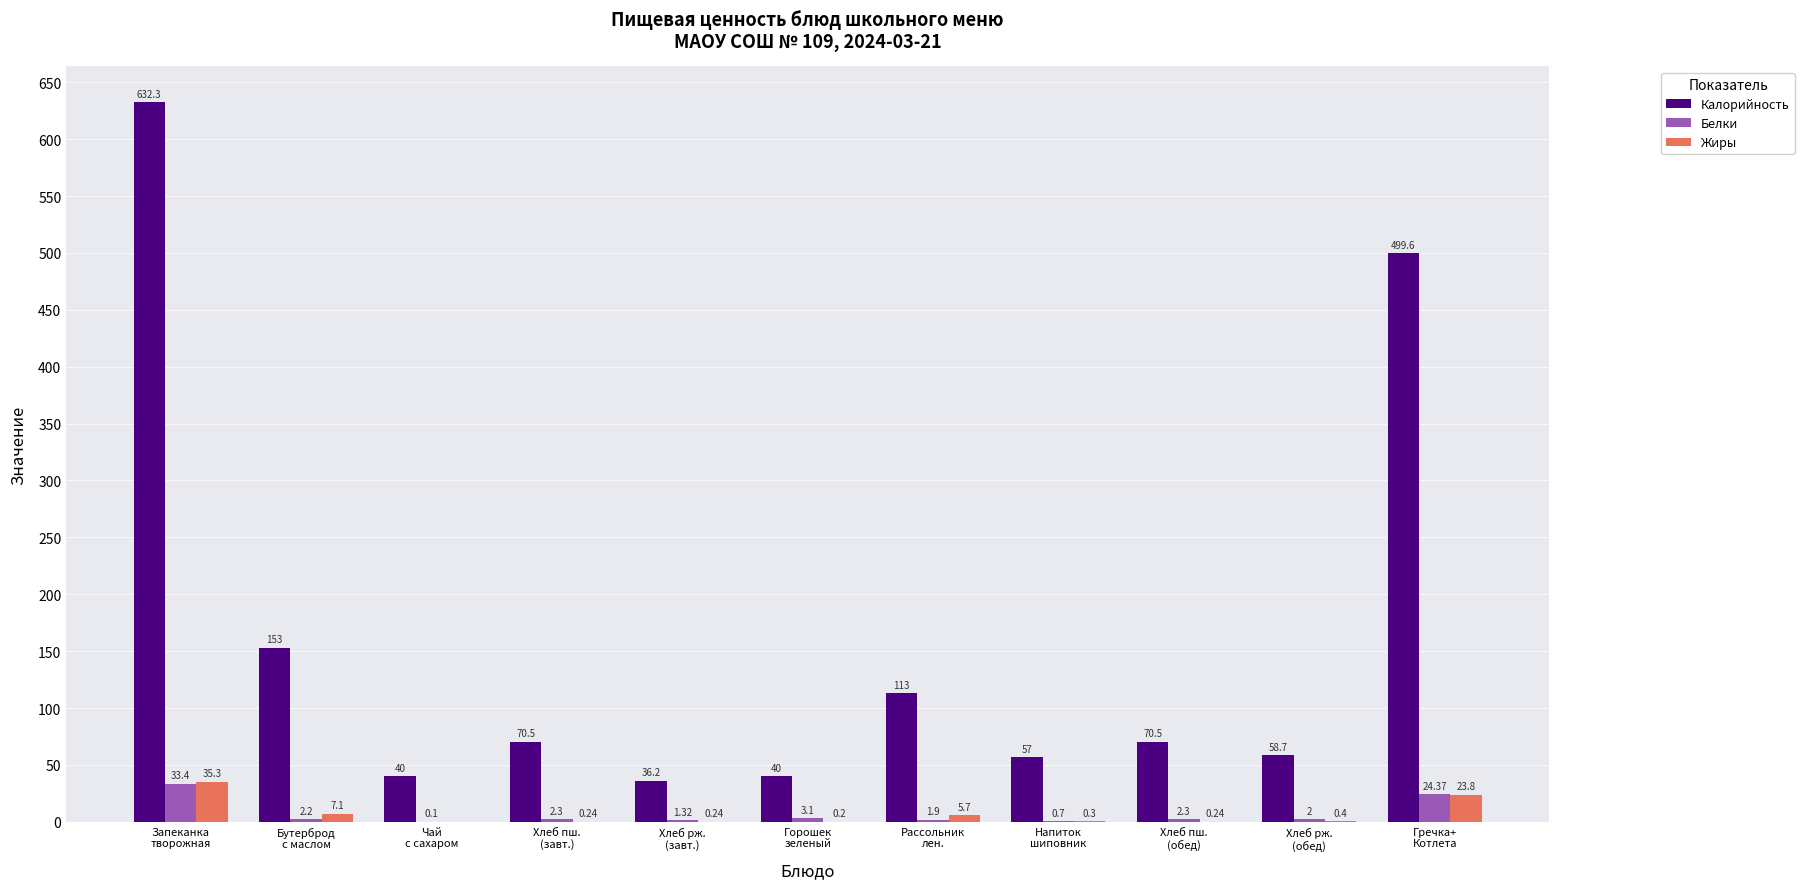

Count the number of data series in this chart.

3